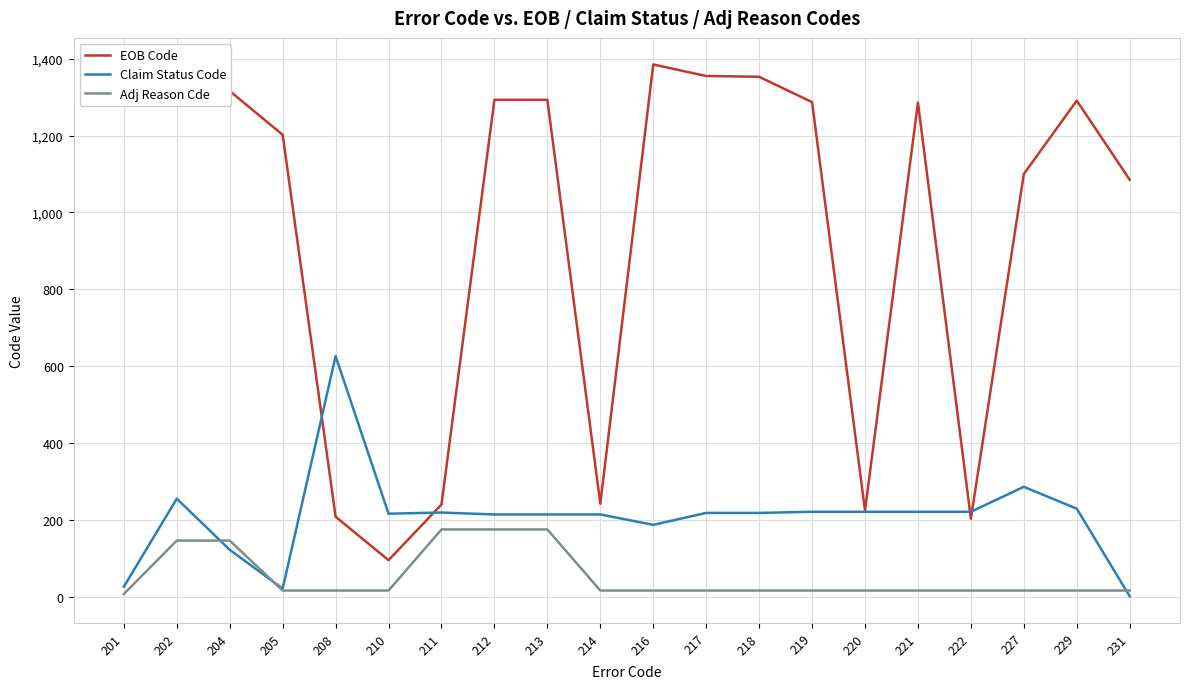

Is the value of EOB Code at 219 greater than the value of Adj Reason Cde at 221?

Yes